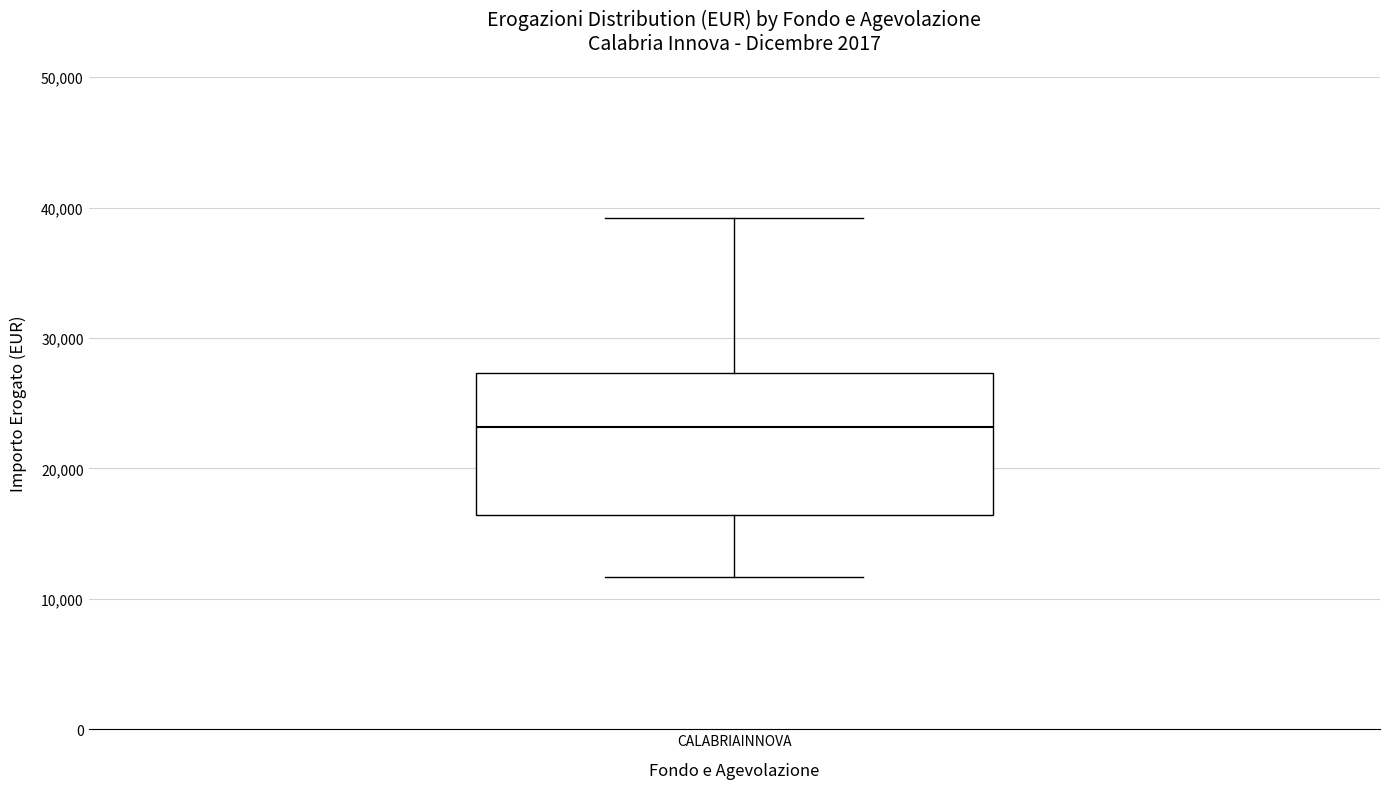

Where is the lower edge of the box for CALABRIAINNOVA on the y-axis? The values are not printed on the chart, so give them approximately, as read against the axis.

16000